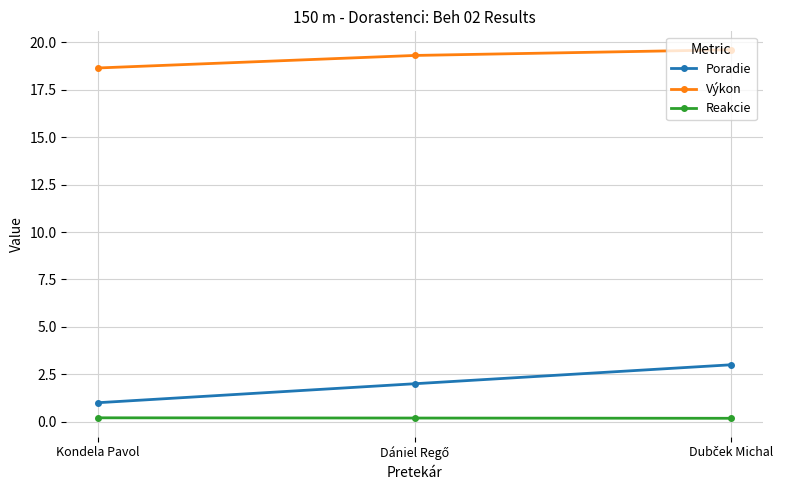

Rank the series at Kondela Pavol from lowest to highest value.

Reakcie, Poradie, Výkon